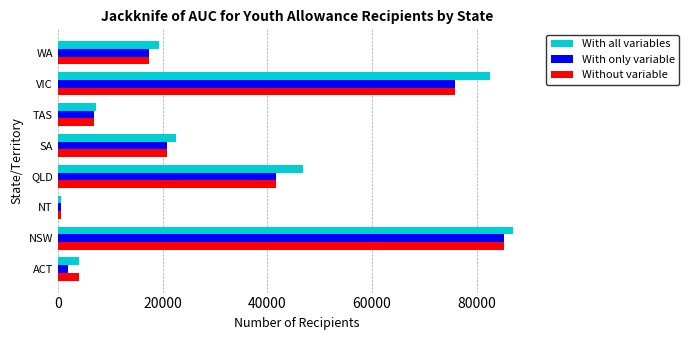

What is the maximum value for With only variable?

85115